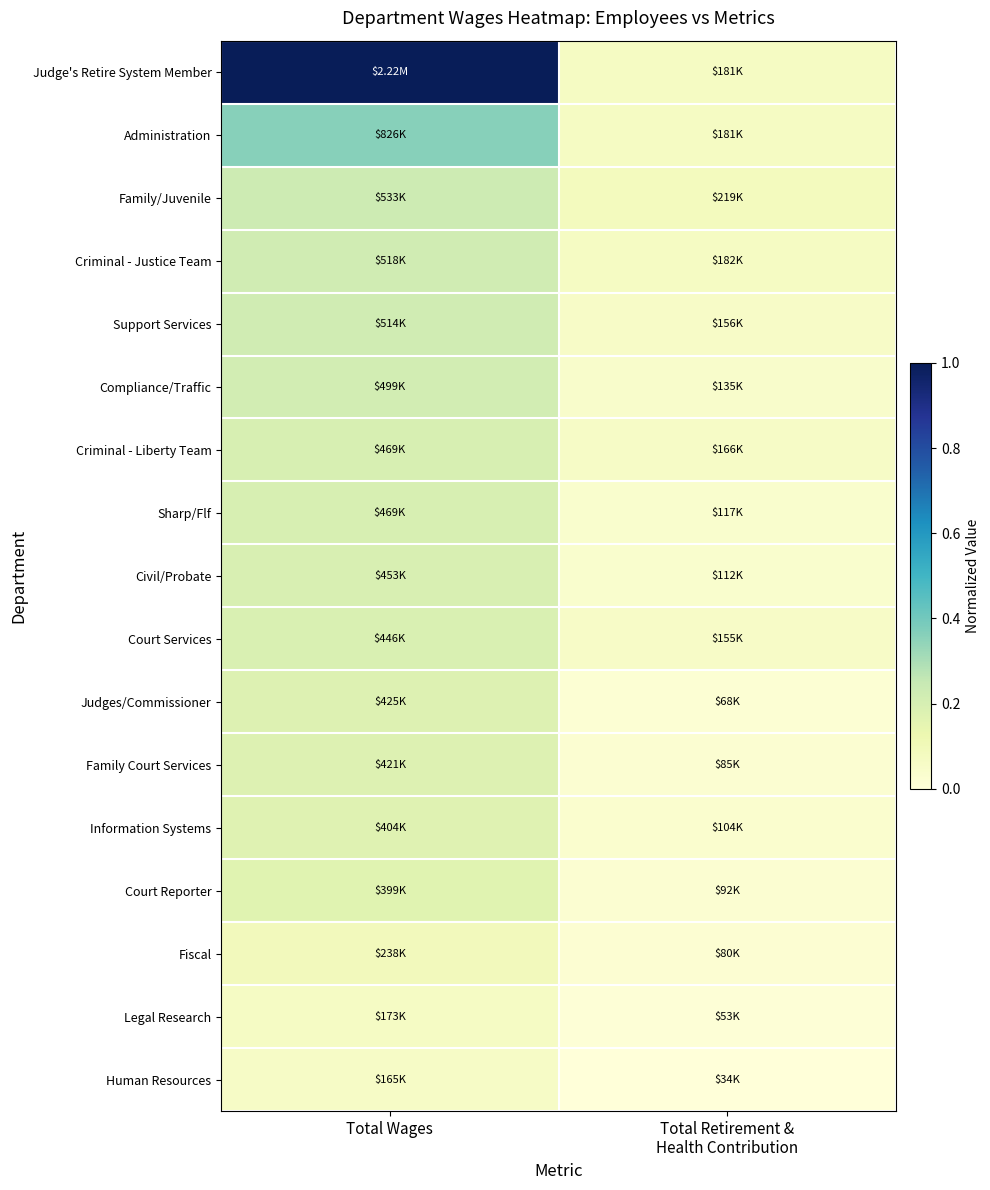

Between Total Wages and Total Retirement & Health Contribution, which series saw the biggest shift?

Judge's Retire System Member